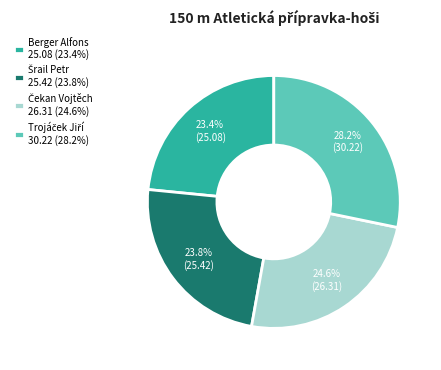

How many segments does this pie chart have?

4